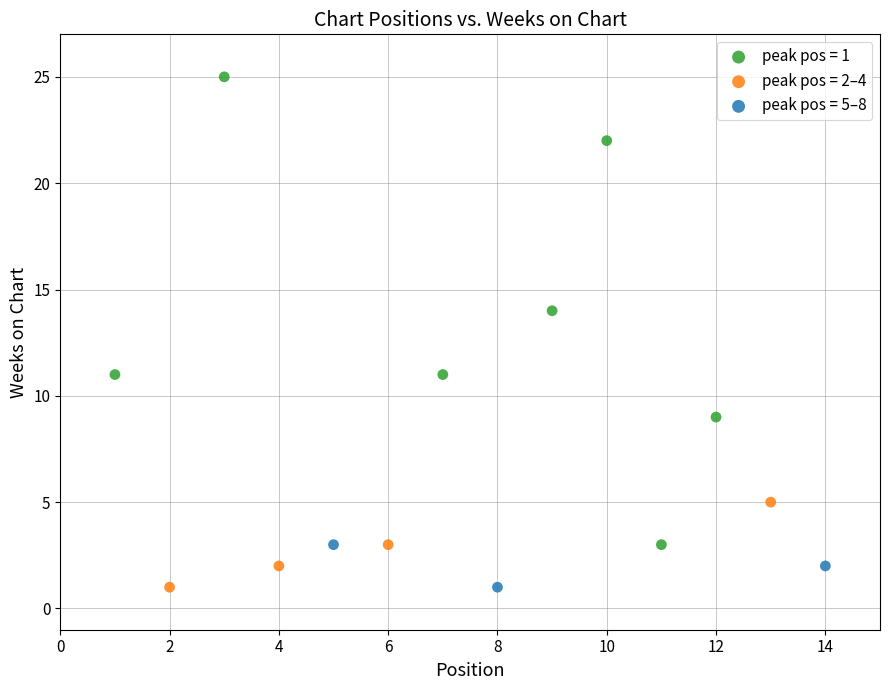

Which series reaches the maximum Y coordinate?

peak pos = 1